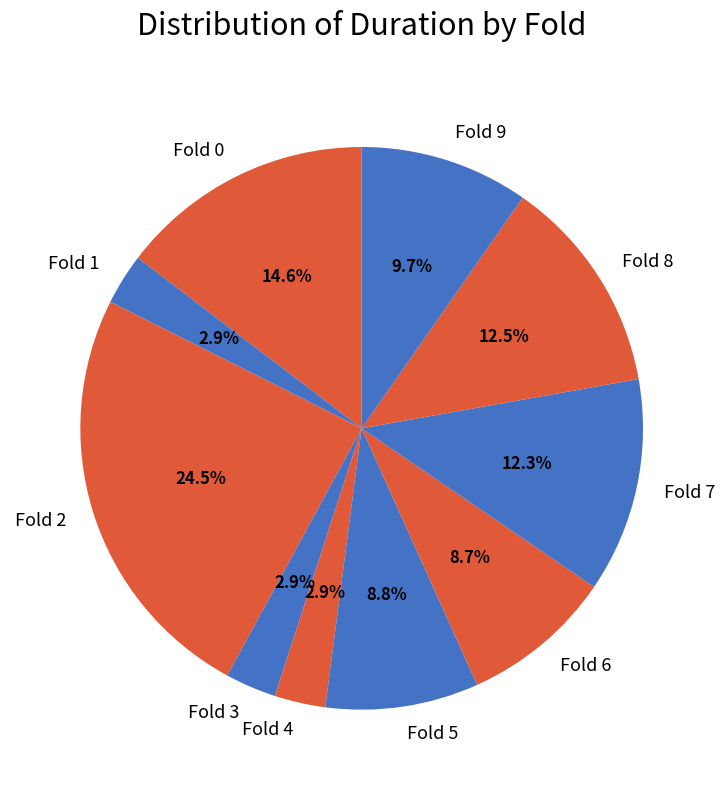

What portion of the pie excludes Fold 8?

87.5%